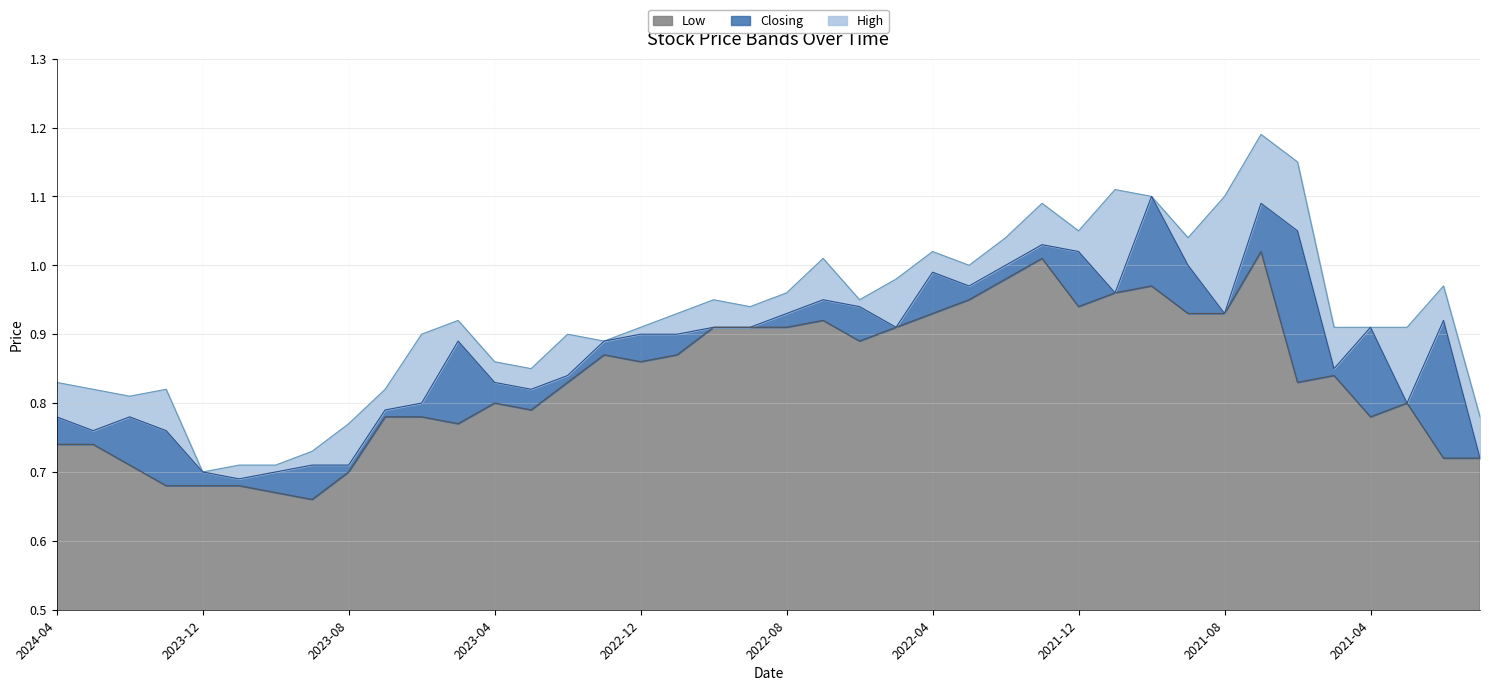

What is the difference between the highest and lowest values at 2022-06?

0.1